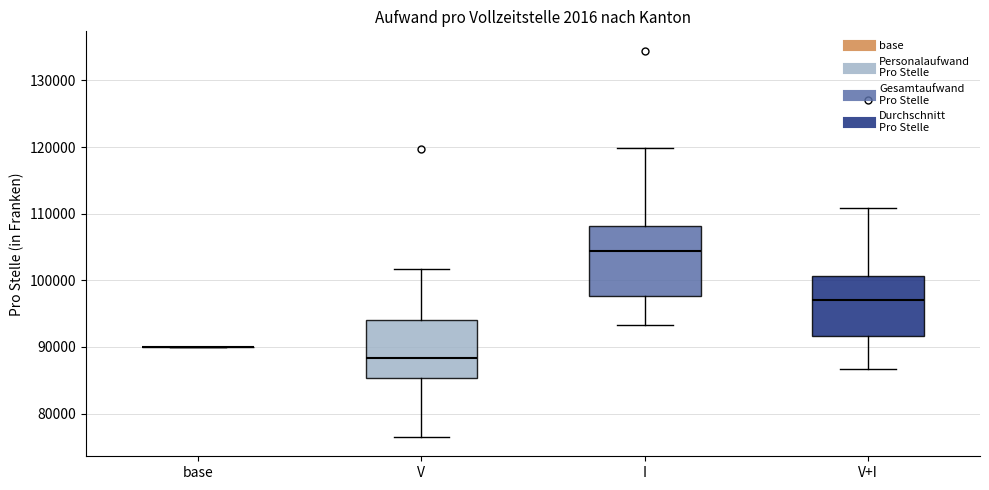

Comparing the boxes themselves (not the whiskers), which one is the tallest?

I